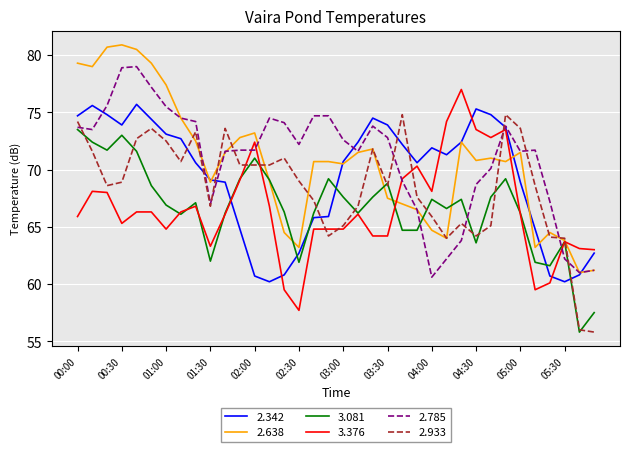

At how many categories does at least one series exceed 80?

3